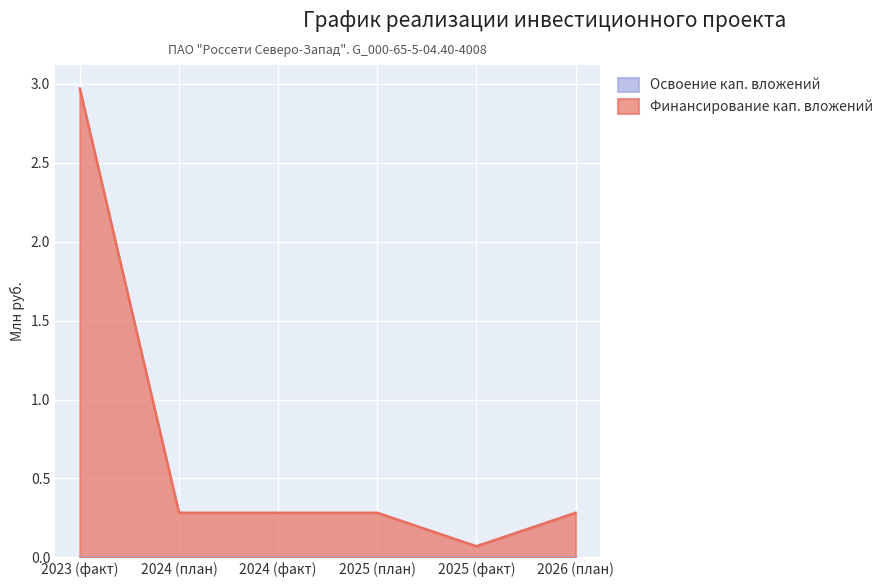

What position from the right is 2024 (факт)?

4